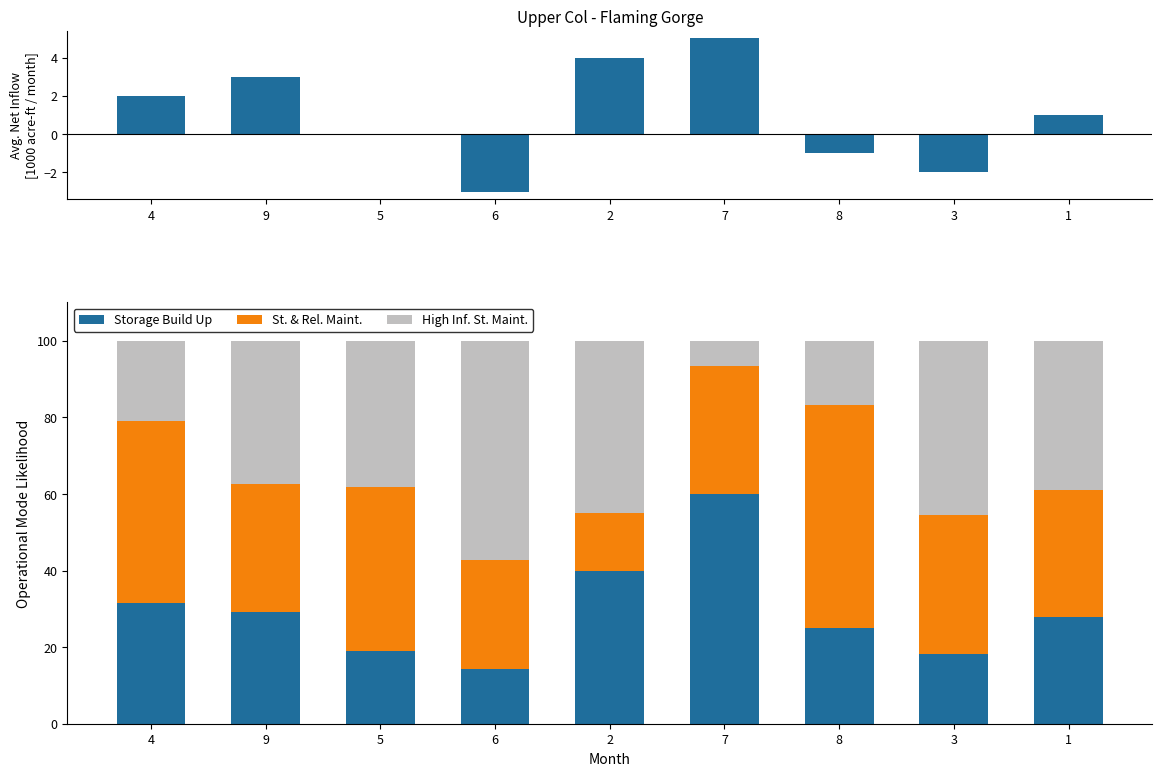

What is the maximum value for High Inf. St. Maint.?

57.1